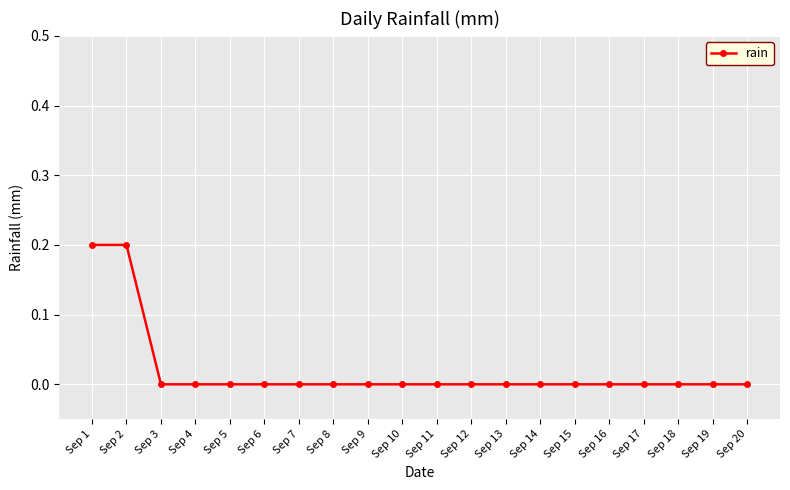

Is it true that the value at Sep 13 is 0.0?

True